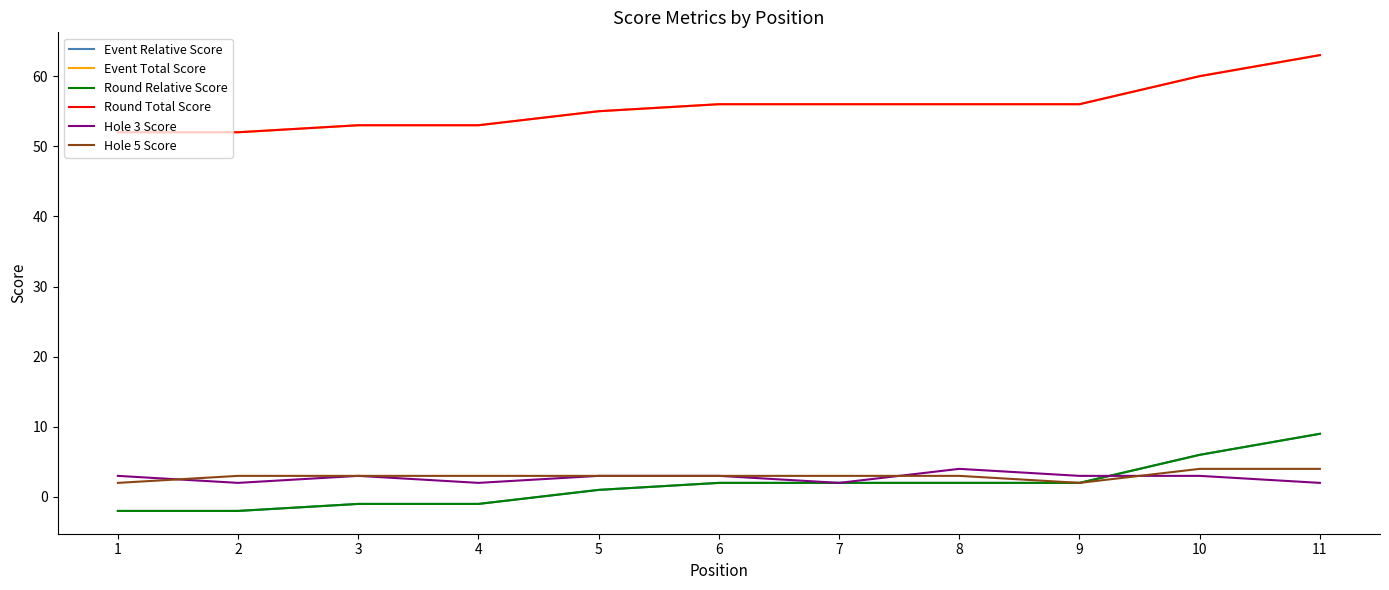

Is this an area chart (filled region under the line)?

No